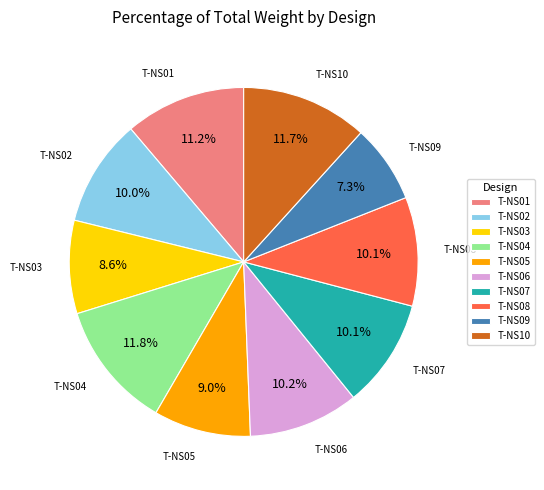

To the nearest percent, what is the average slice percentage?

10%